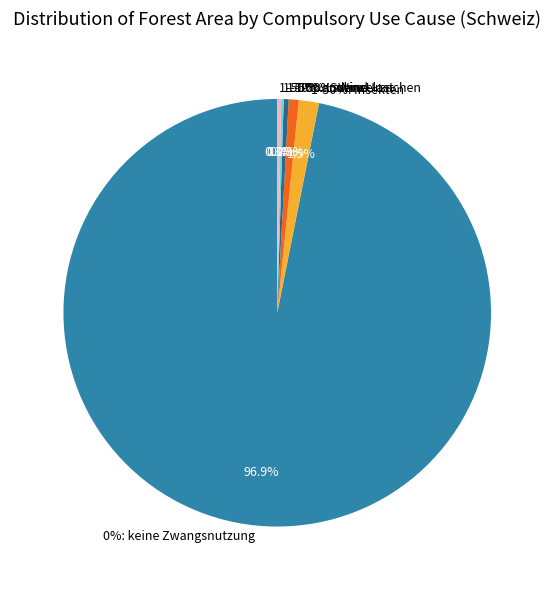

True or false: 1-50%: Wind accounts for 11% of the total.

False